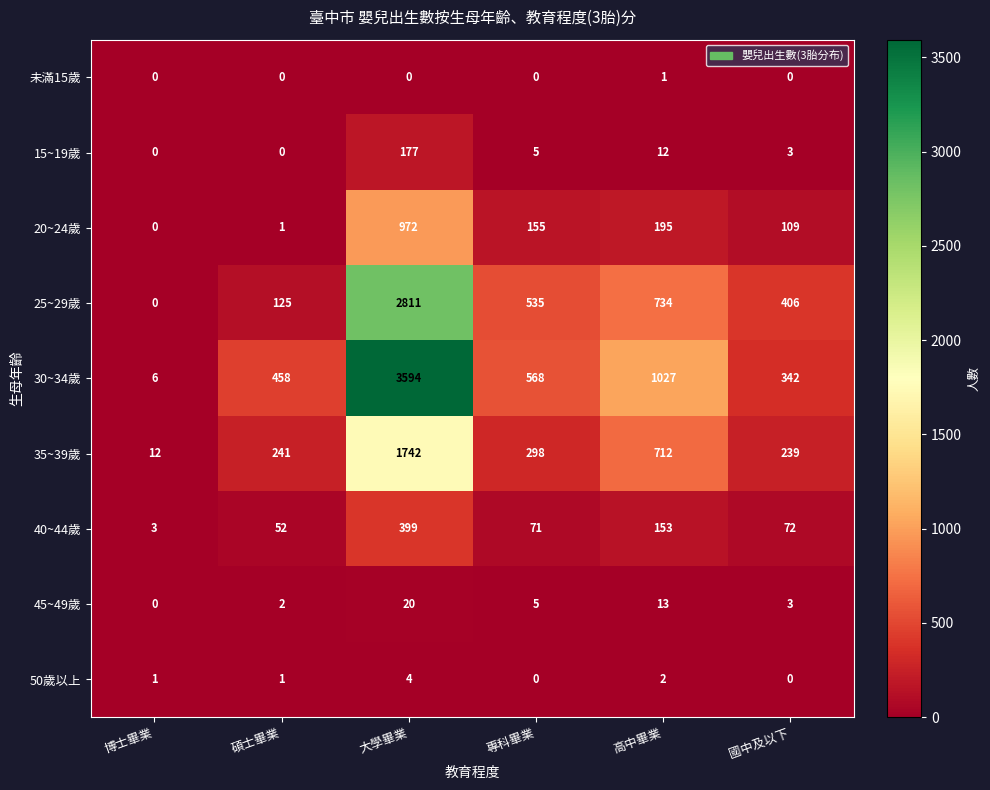

At which category is the sum across all series the highest?

大學畢業